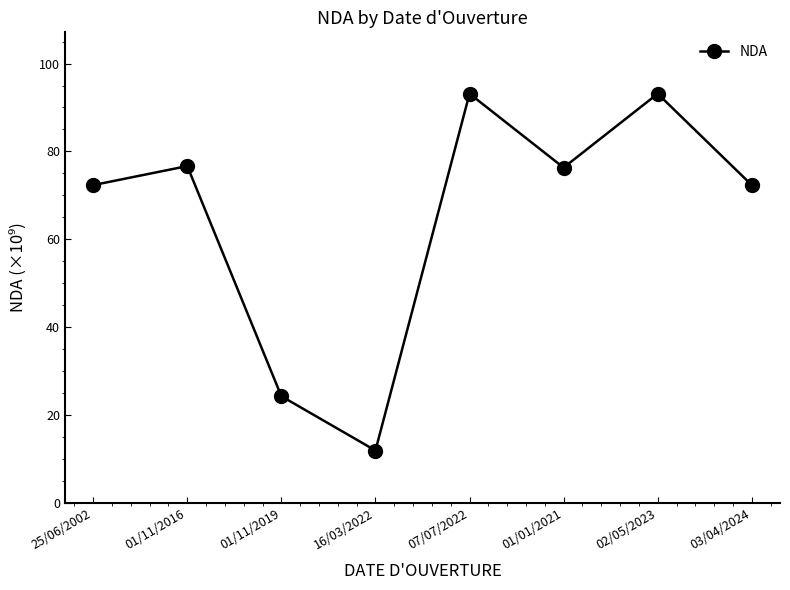

What is the difference between the second highest and second lowest values?

68.9